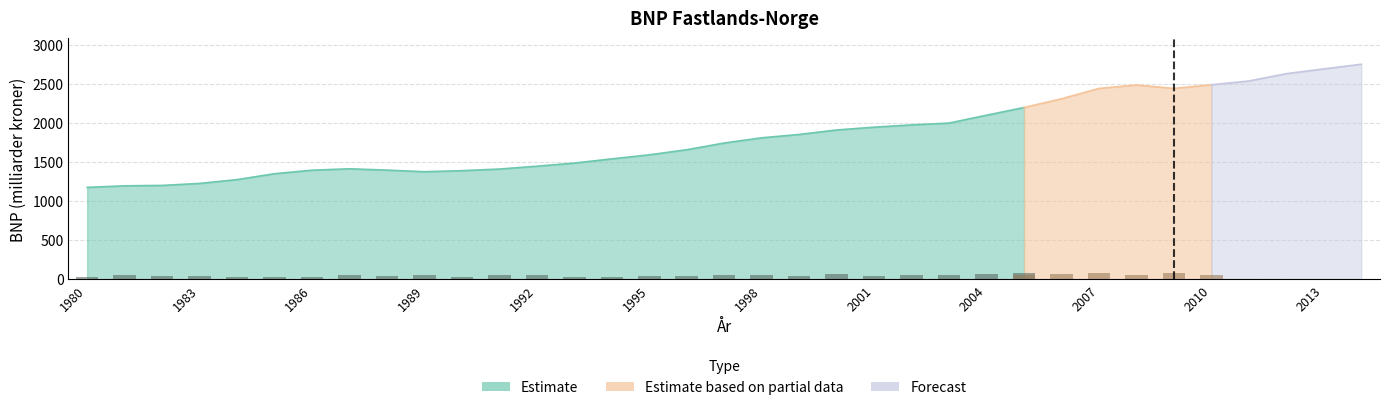

How many data points does each series have?

35